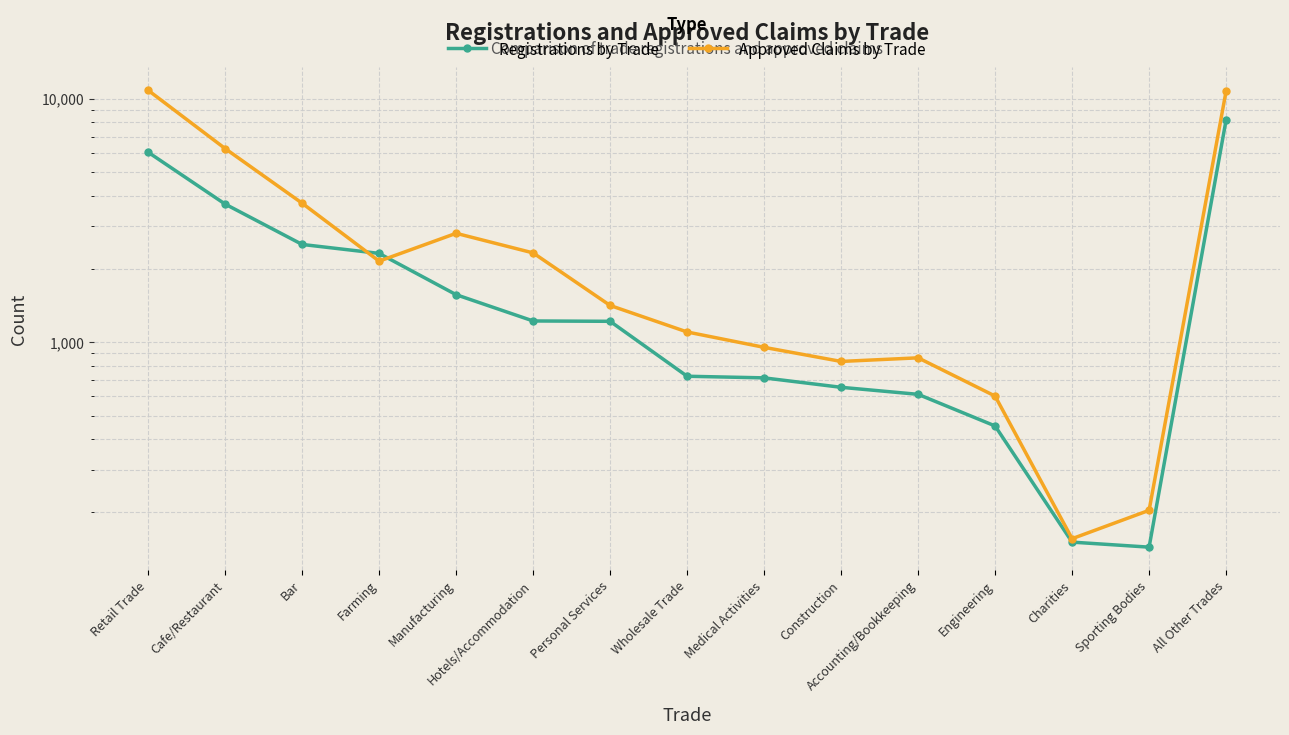

What are all the series names shown in the legend?

Registrations by Trade, Approved Claims by Trade